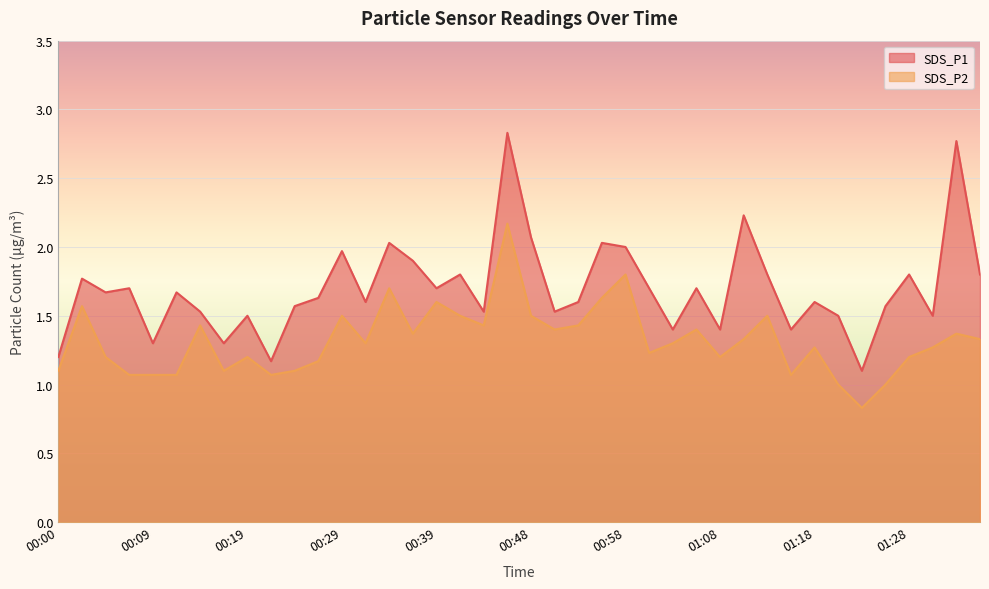

How many lines are shown in the chart?

2